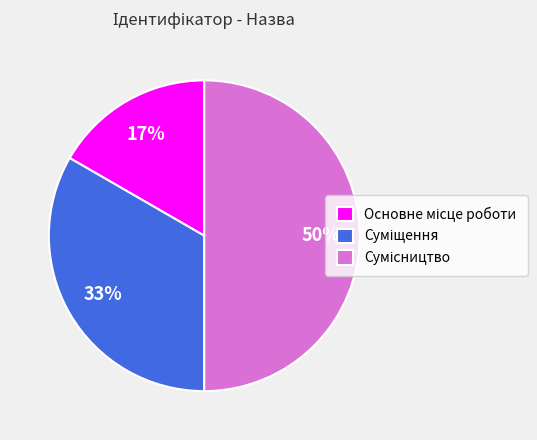

To the nearest percent, what is the average slice percentage?

33%